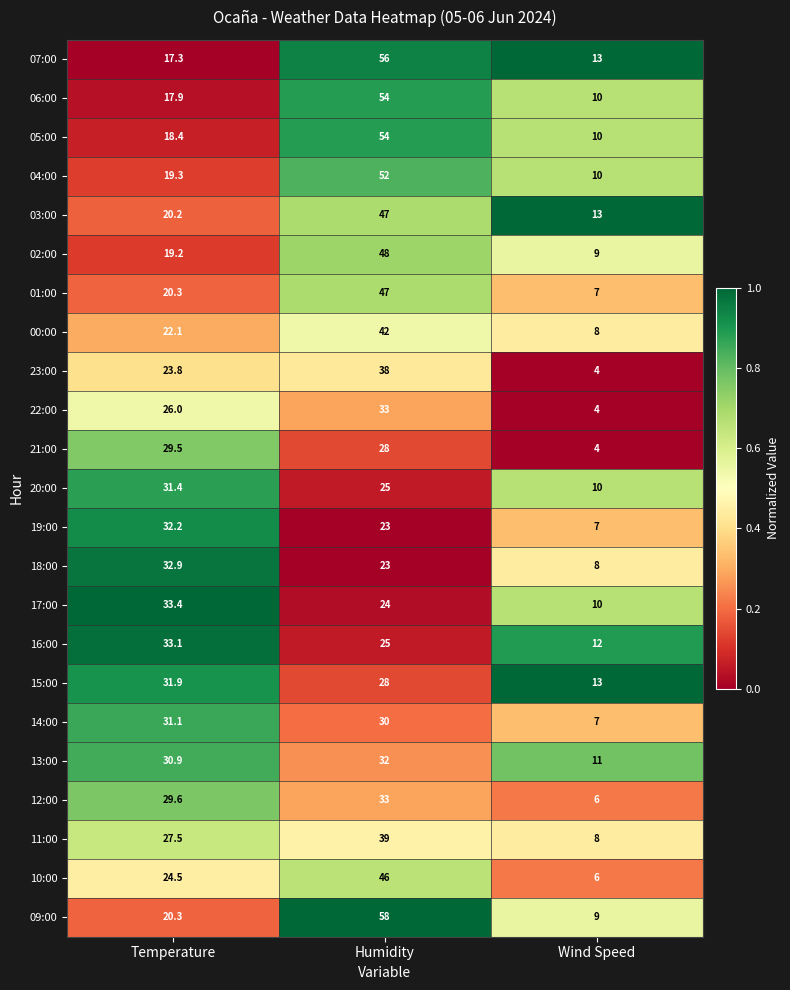

Which series has the widest spread of values?

09:00